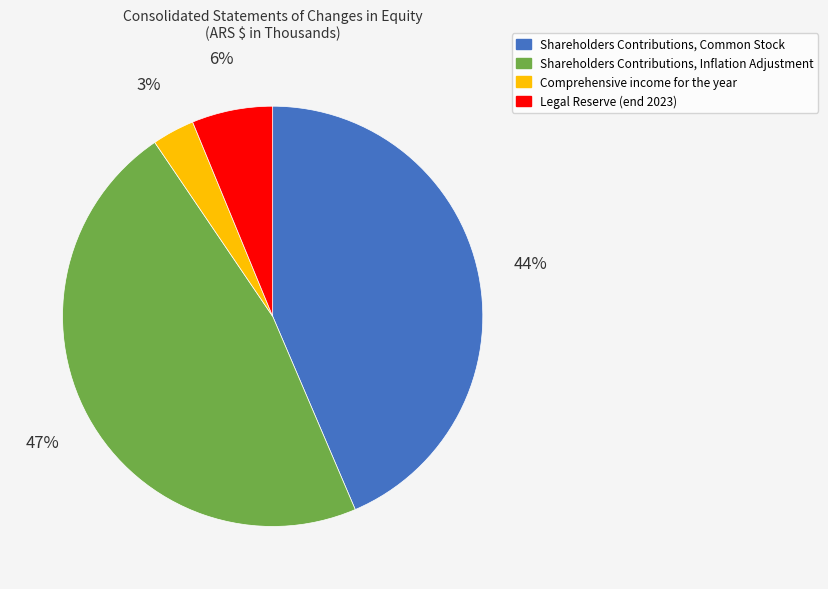

True or false: Legal Reserve (end 2023) accounts for 6% of the total.

True